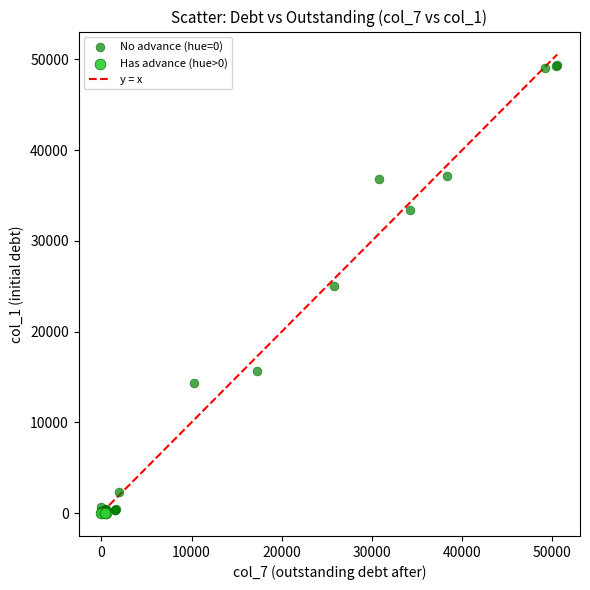

Which series contains the highest Y value?

No advance (hue=0)